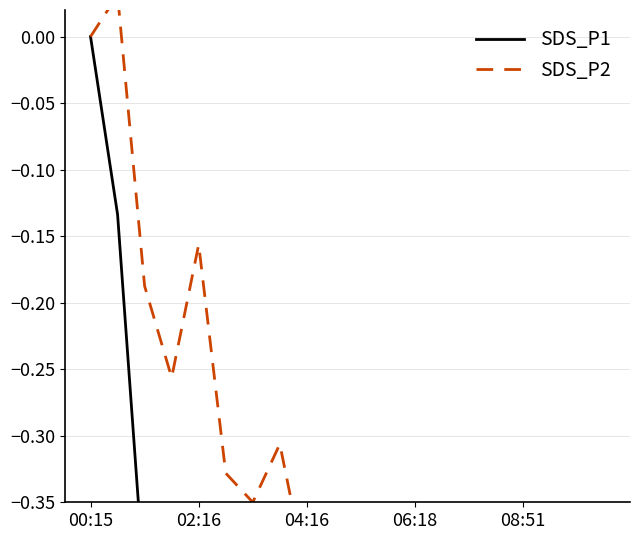

Count the number of categories in the chart.

20